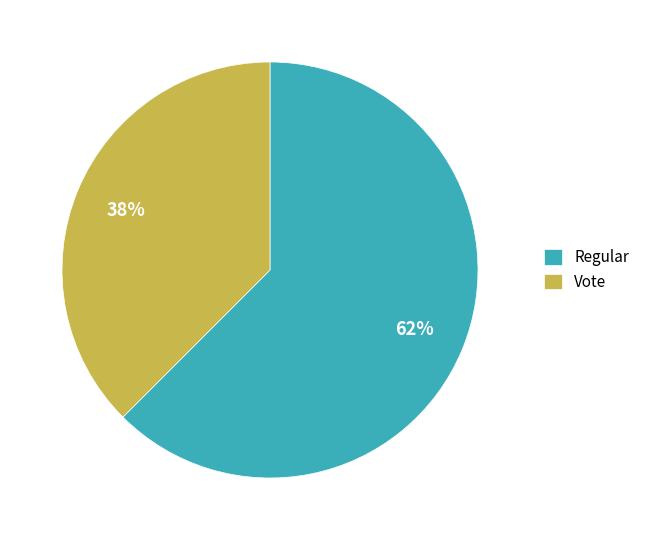

How many segments does this pie chart have?

2